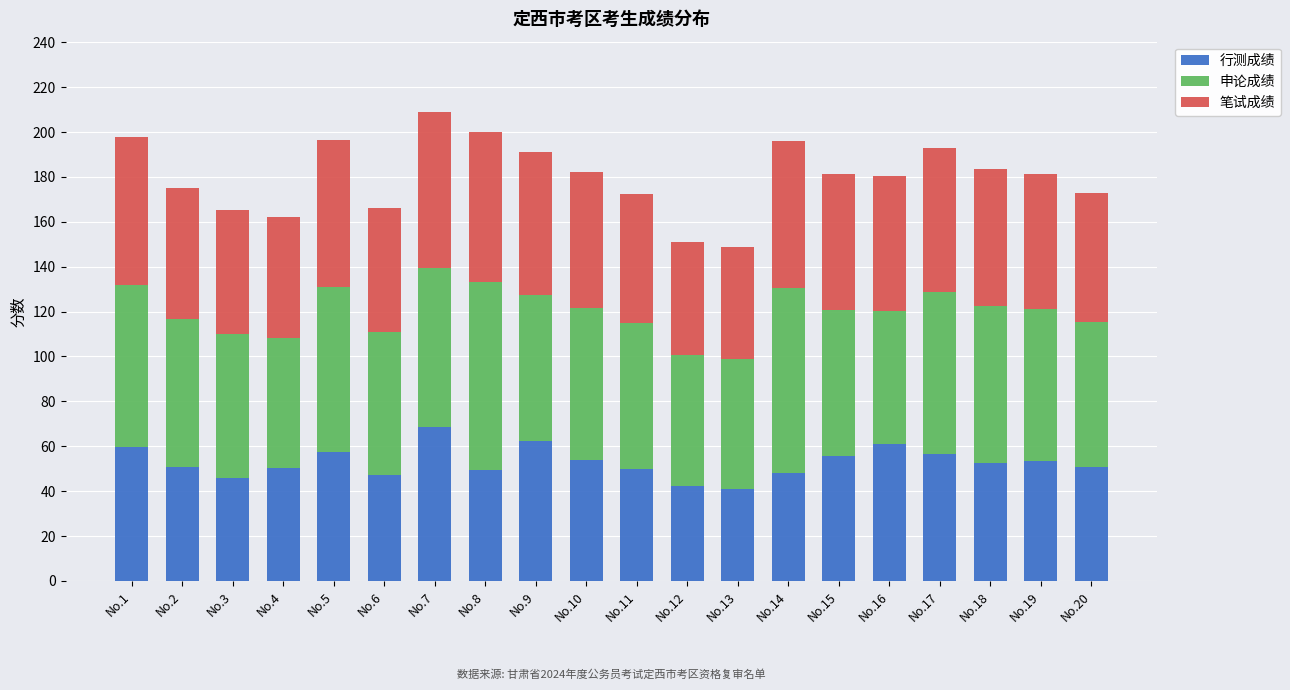

What is the difference between the 行测成绩 values at No.7 and No.15?

13.0